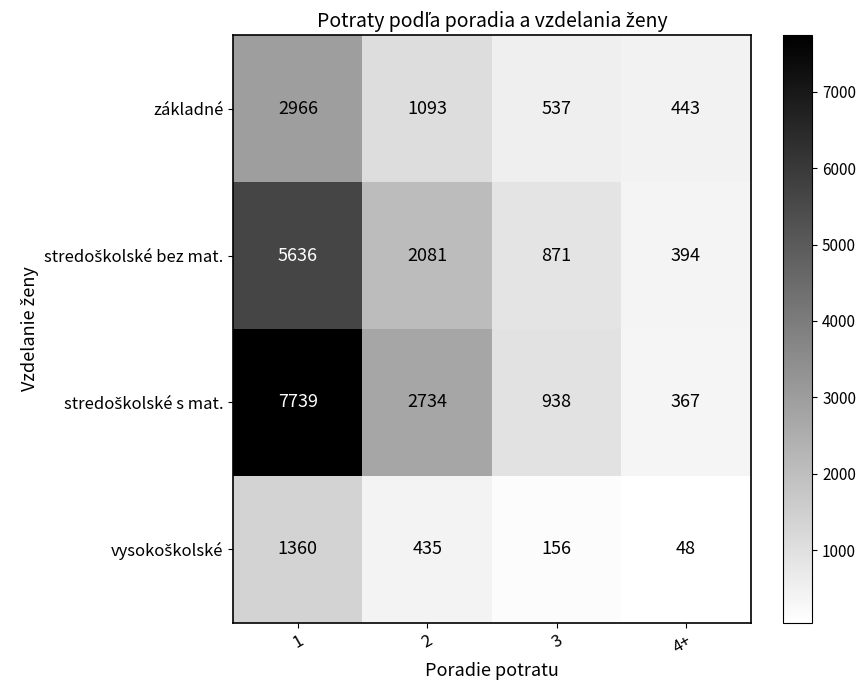

Is it true that základné equals 1093 at 2?

True